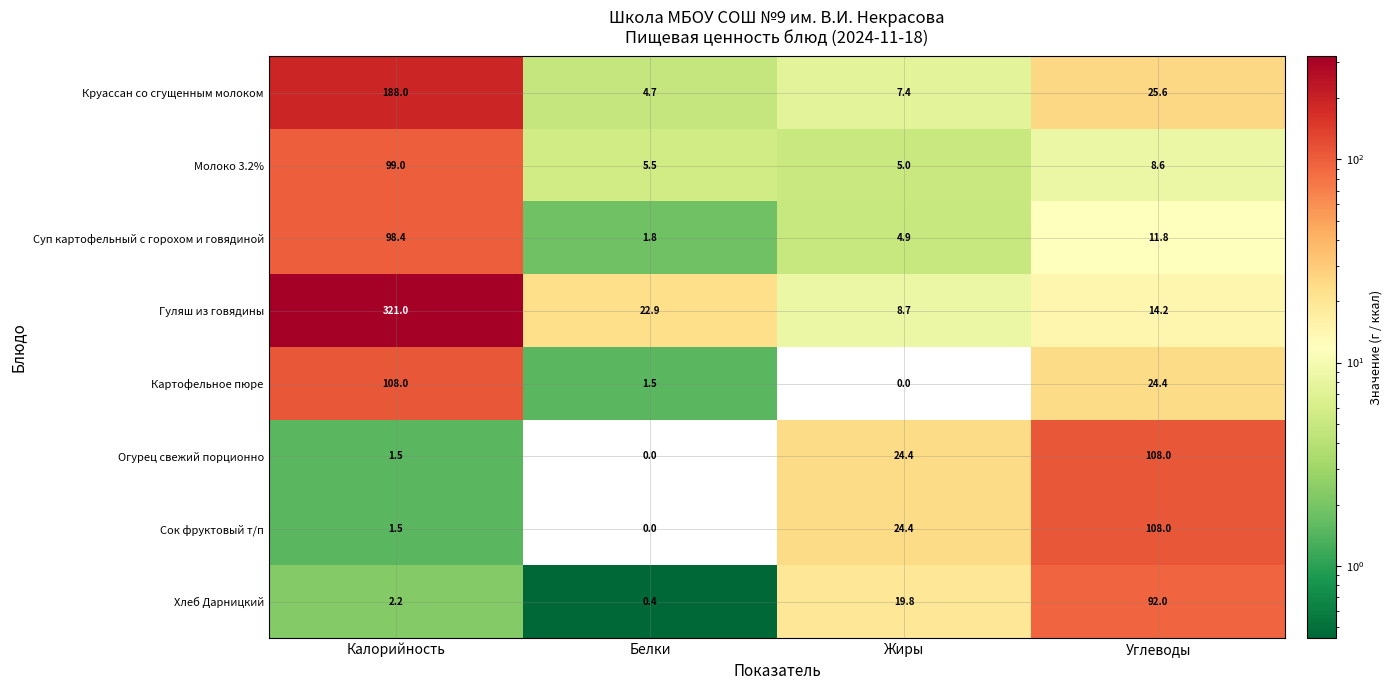

Which series has the largest total across all categories?

Гуляш из говядины